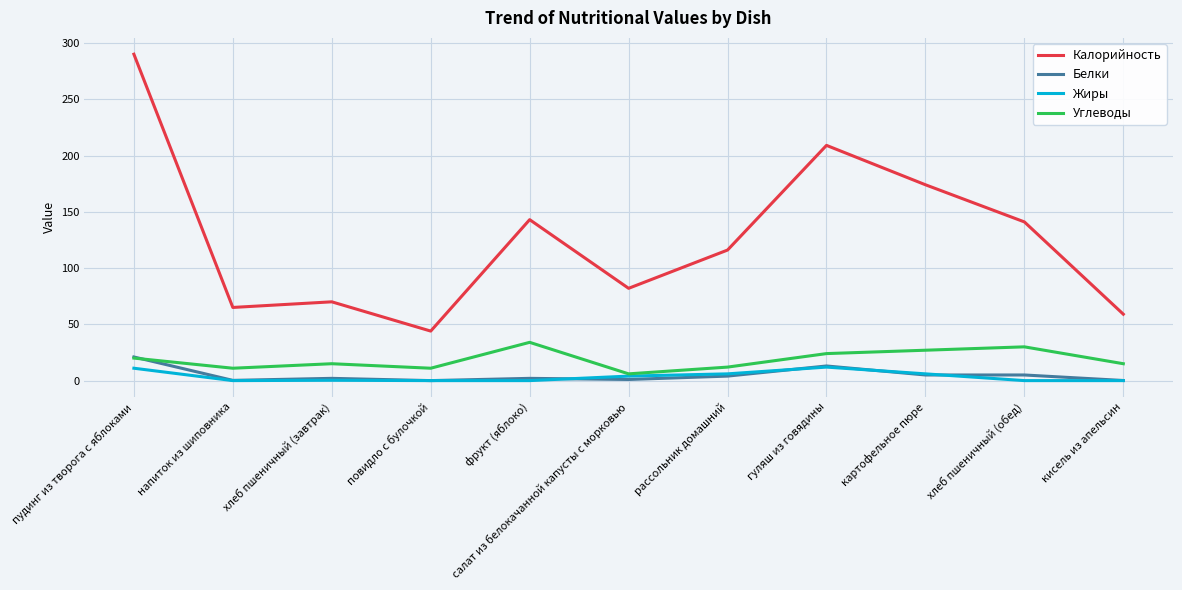

What are all the series names shown in the legend?

Калорийность, Белки, Жиры, Углеводы